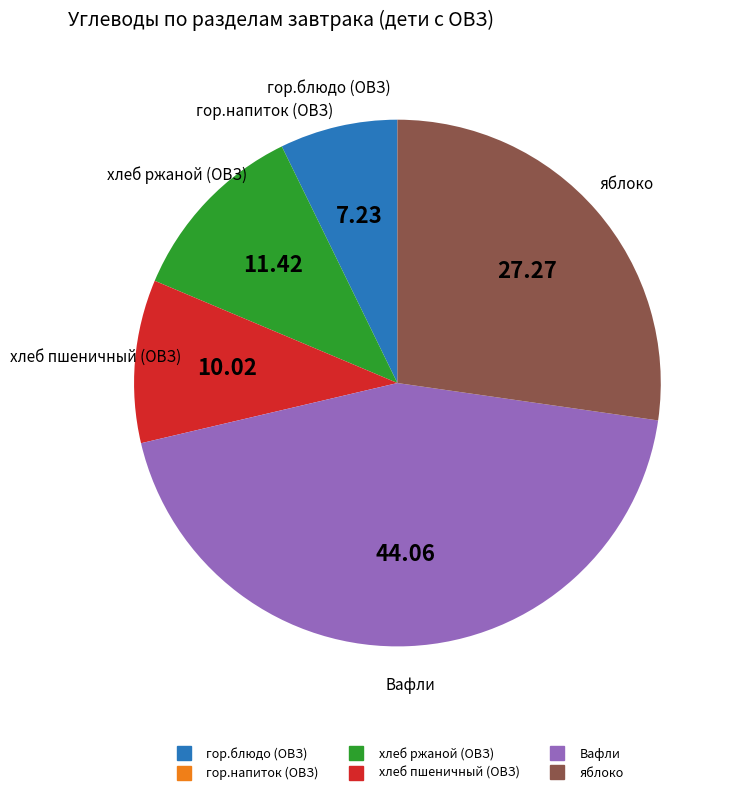

Between Вафли and яблоко, which is larger?

Вафли